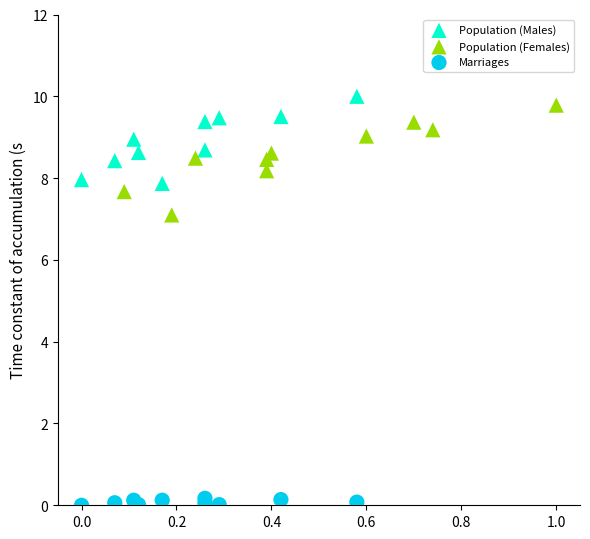

Which series reaches the minimum Y coordinate?

Marriages